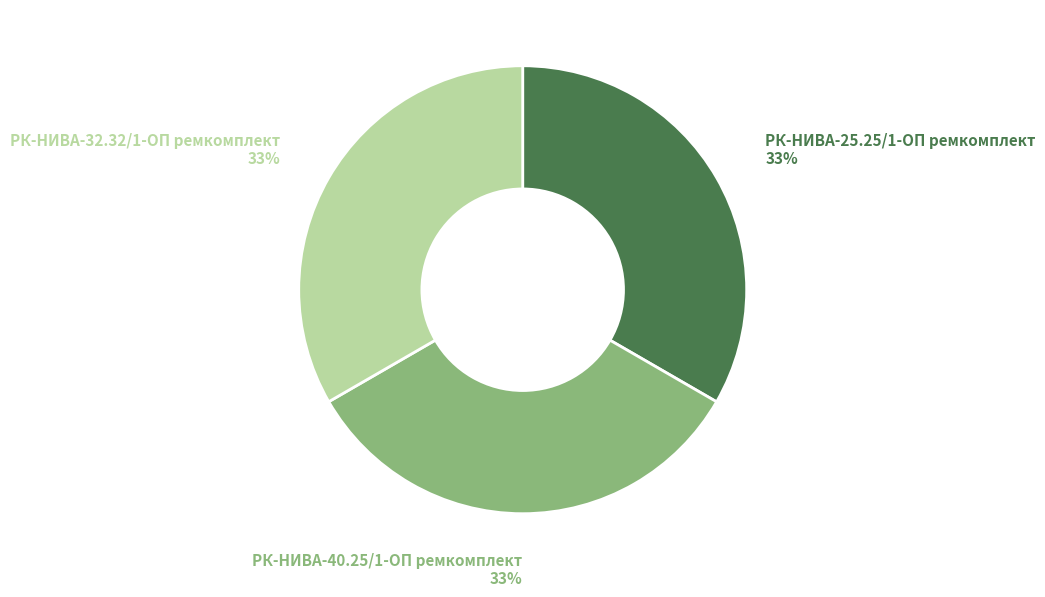

Is there a majority slice in this chart?

No